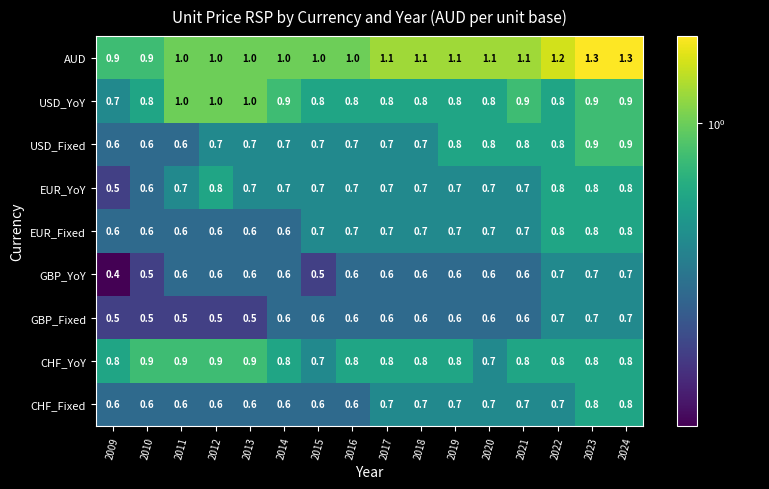

What is the difference between the maximum and minimum values in the AUD series?

0.4